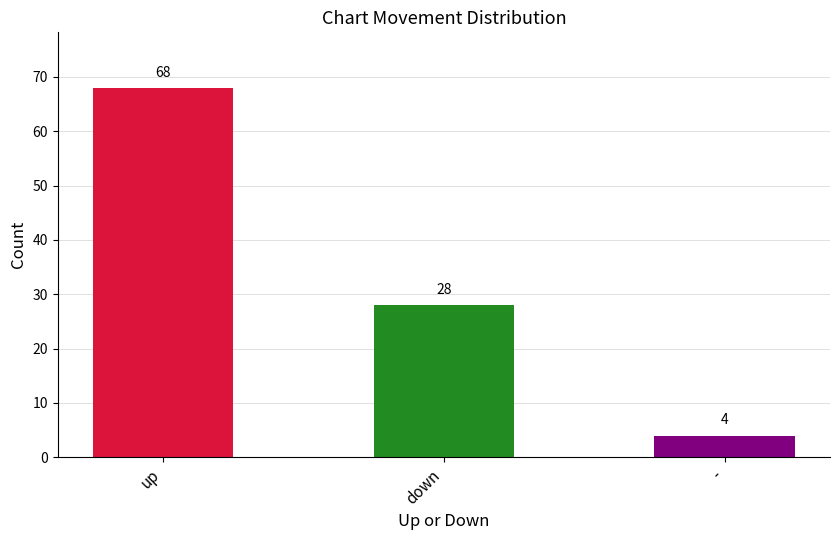

At down, list the series in order from largest to smallest.

up, down, neutral